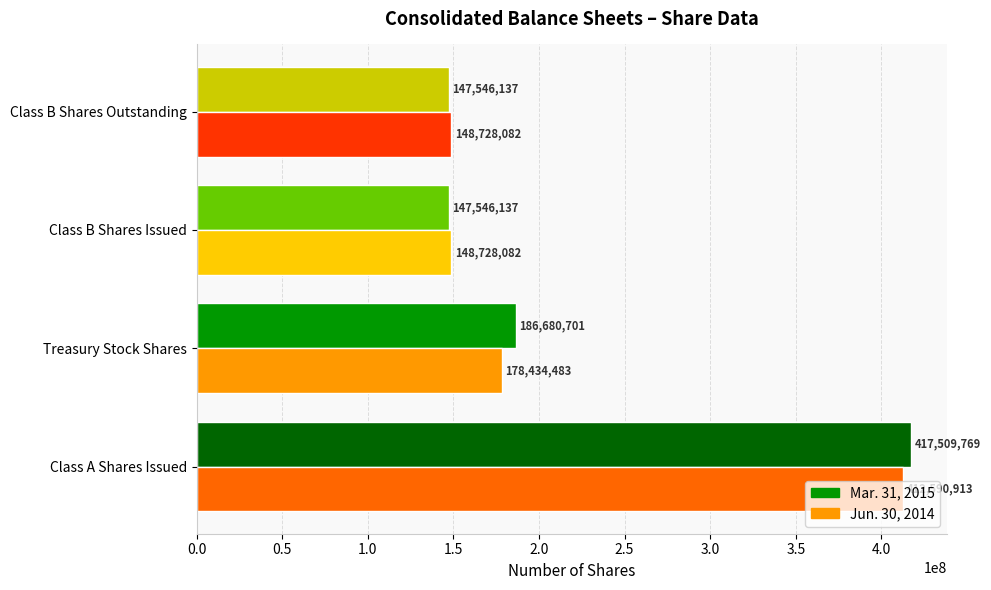

What is the sum of all Jun. 30, 2014 values?

888481560